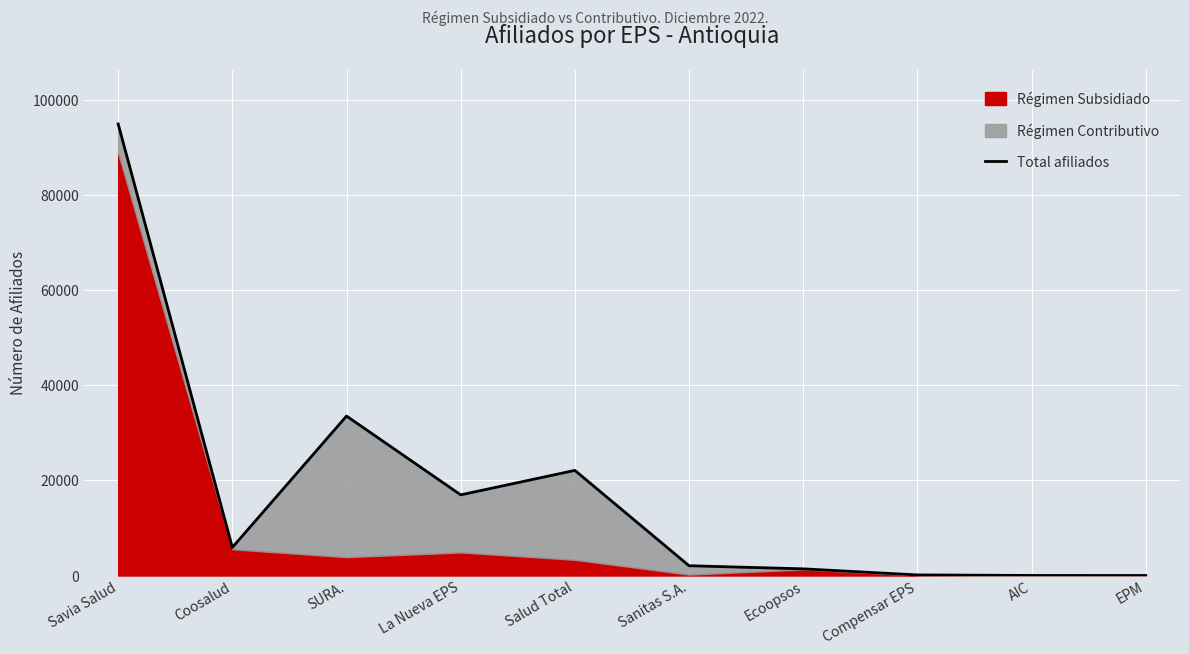

At which label does the data first exceed 5903?

Savia Salud